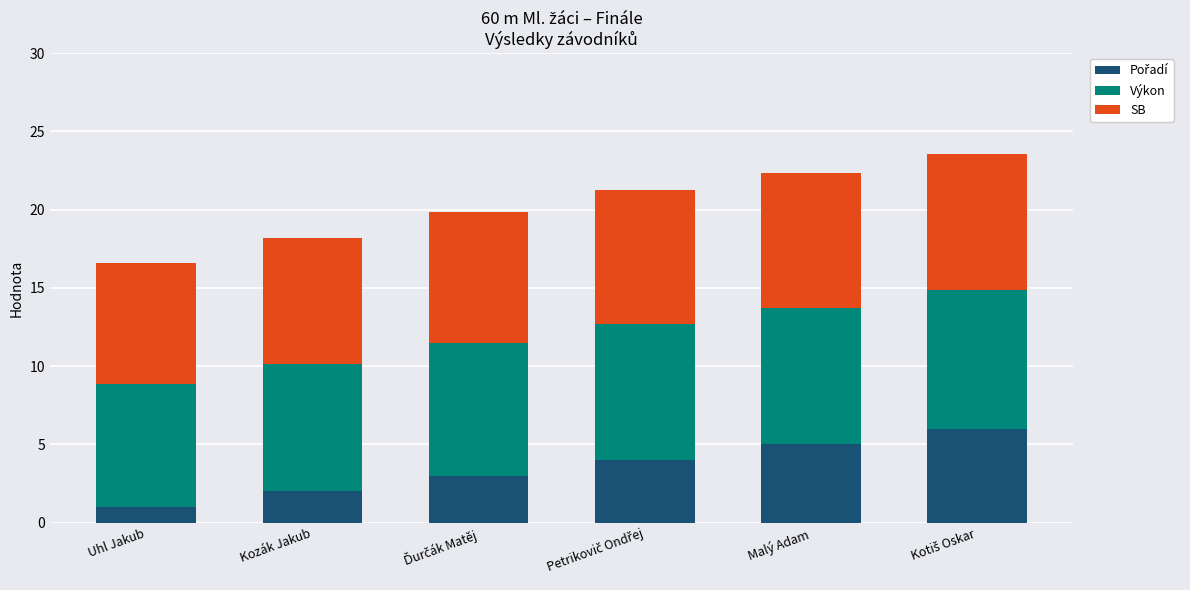

How many bars are there in total?

6